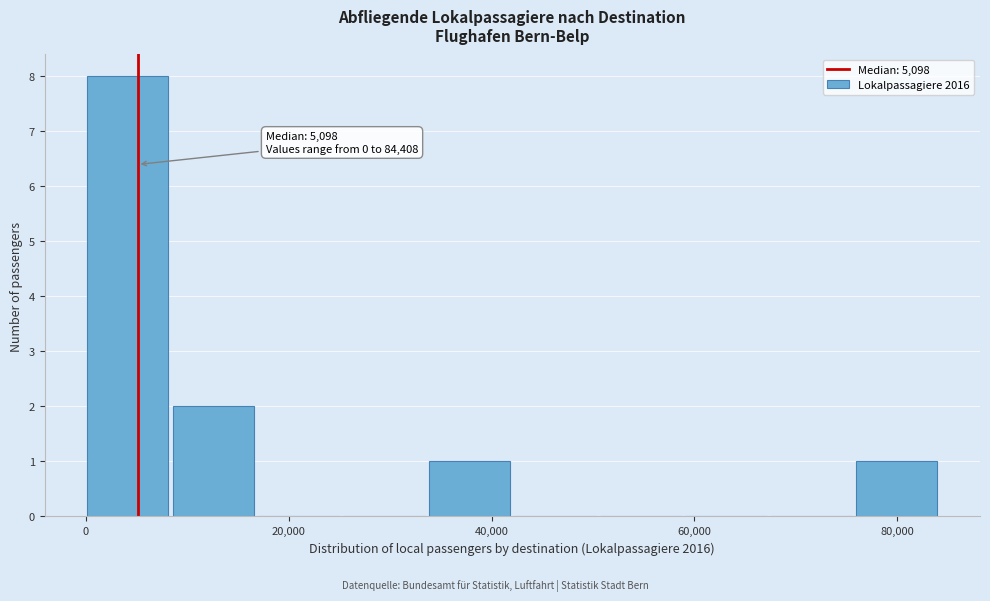

Over which range of the x-axis is the bar tallest?

0 to 8000